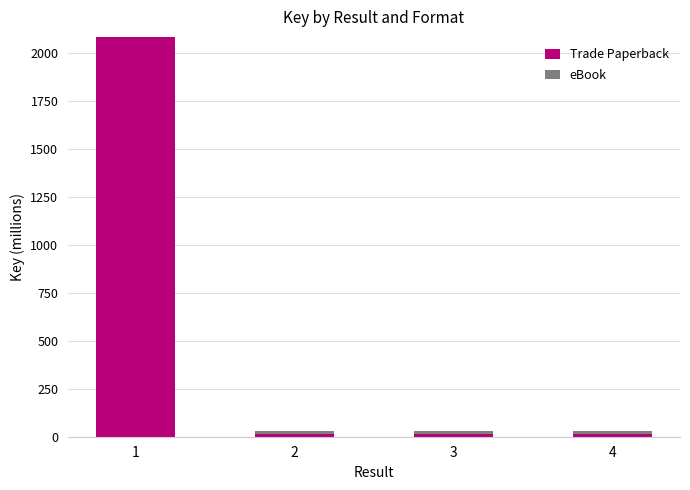

What is the highest value of the Trade Paperback series?

2086.7